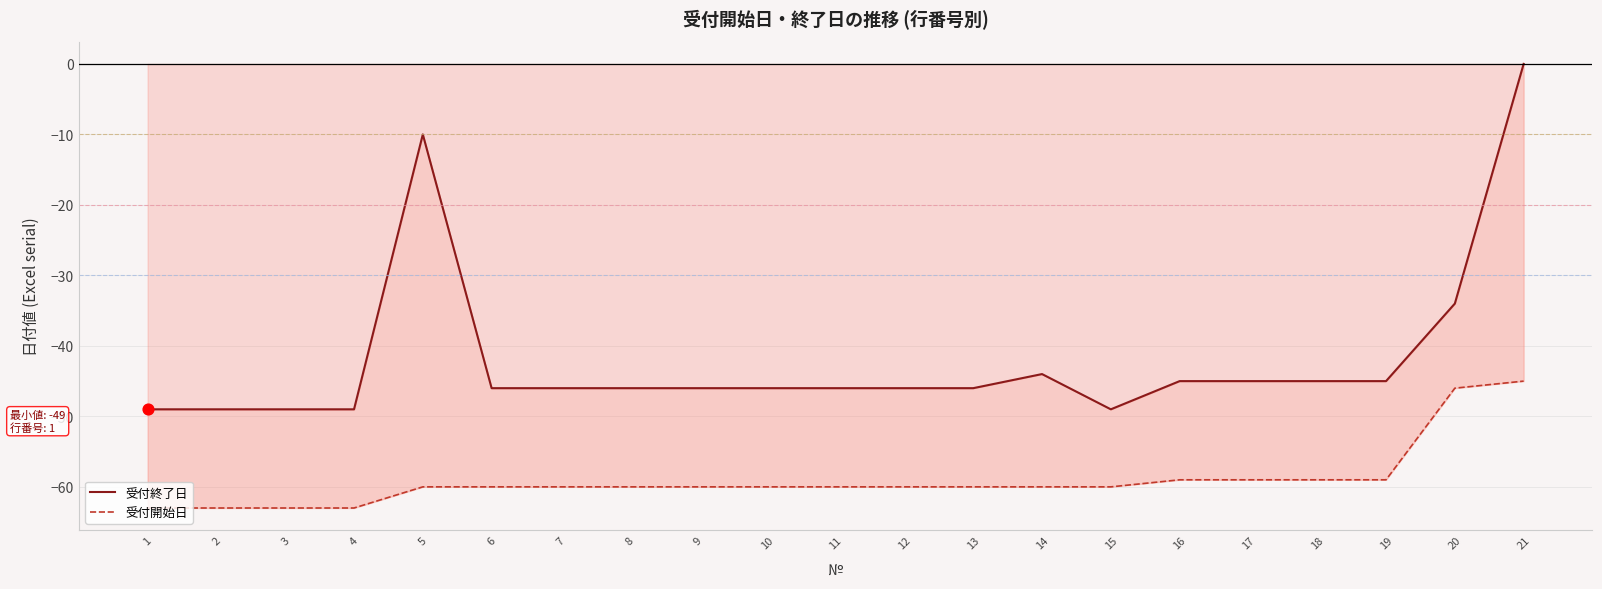

What are all the series names shown in the legend?

受付終了日, 受付開始日